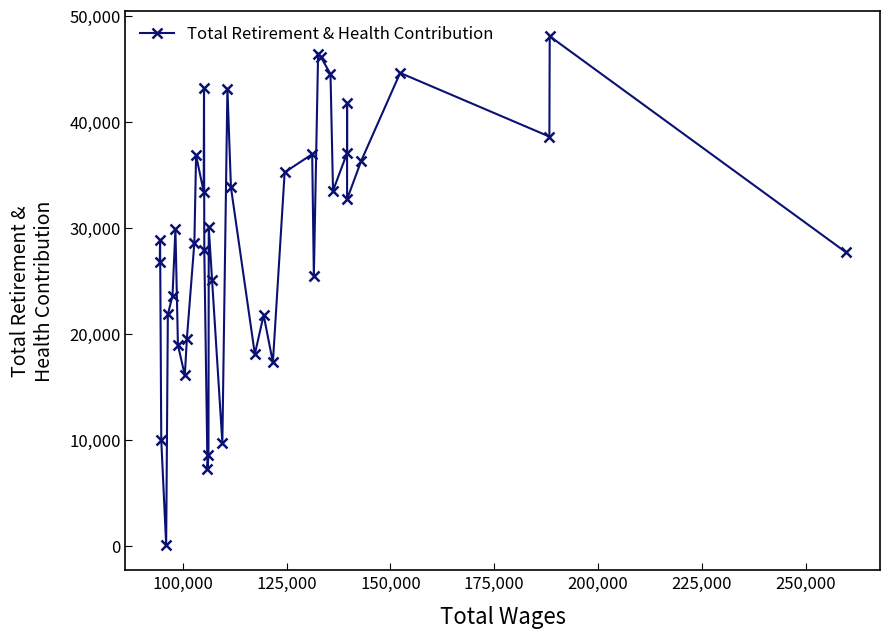

What is the sum of all values?

1156165